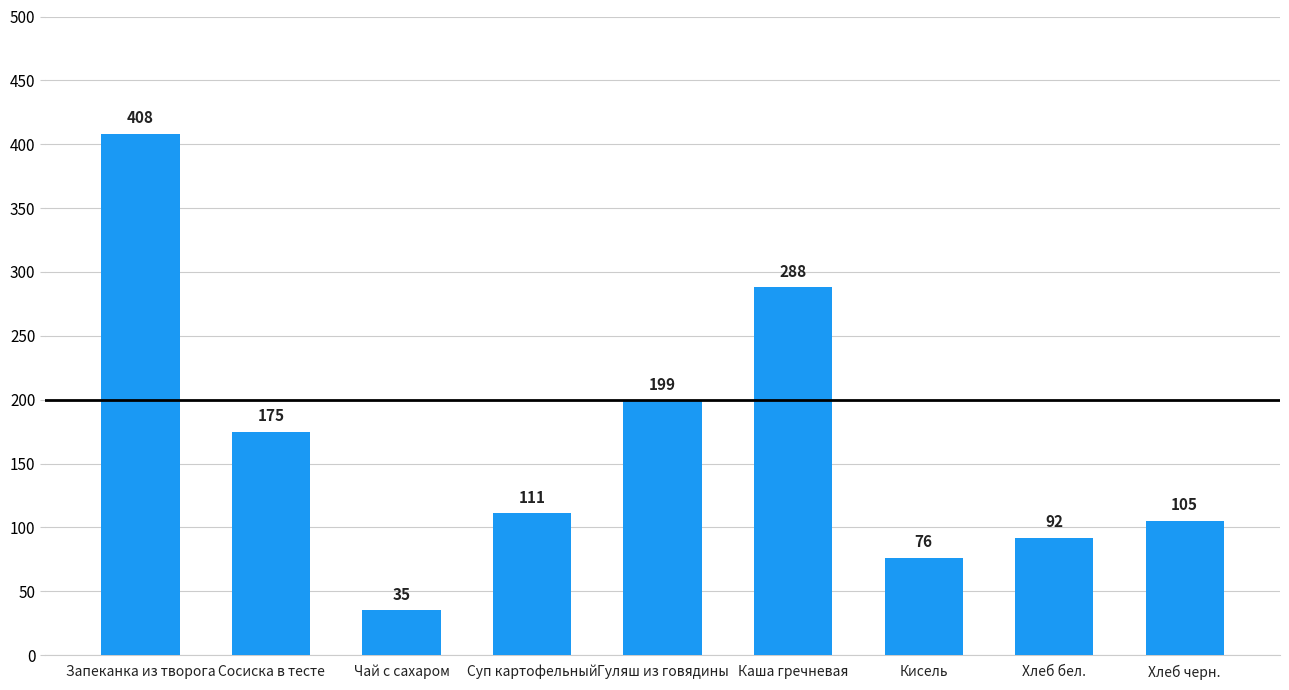

Rank the categories by value from highest to lowest.

Запеканка из творога, Каша гречневая, Гуляш из говядины, Сосиска в тесте, Суп картофельный, Хлеб черн., Хлеб бел., Кисель, Чай с сахаром